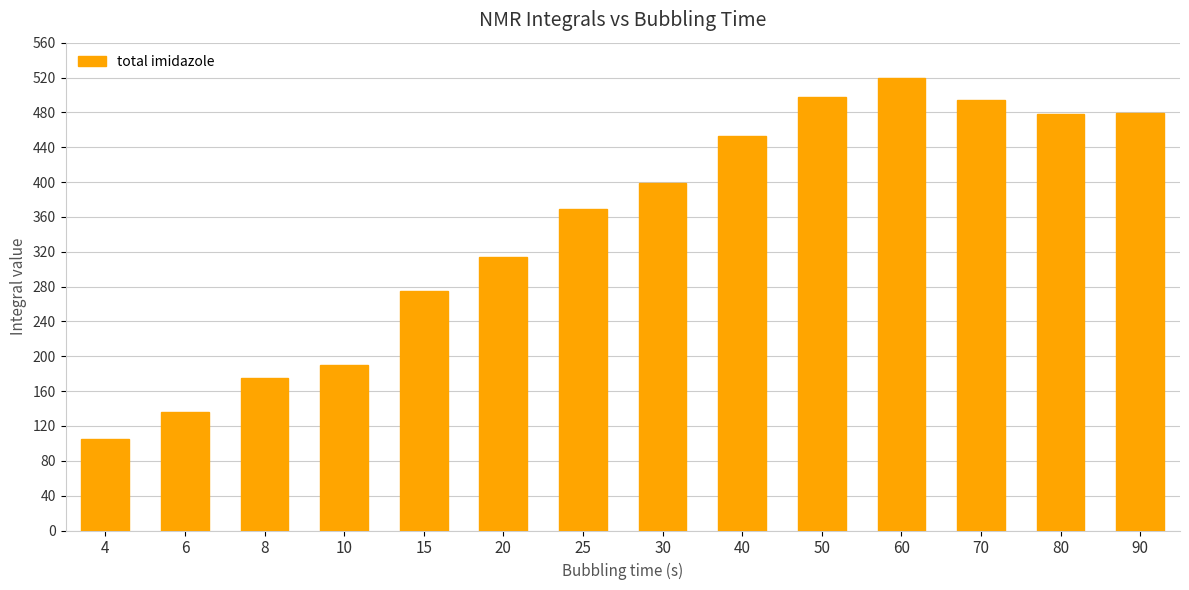

What is the average value?

349.1